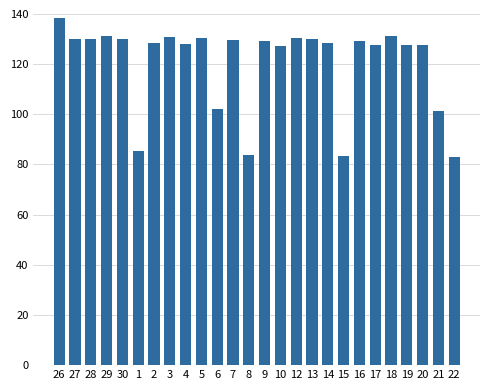

What is the value of the 18th bar from the left?

128.6